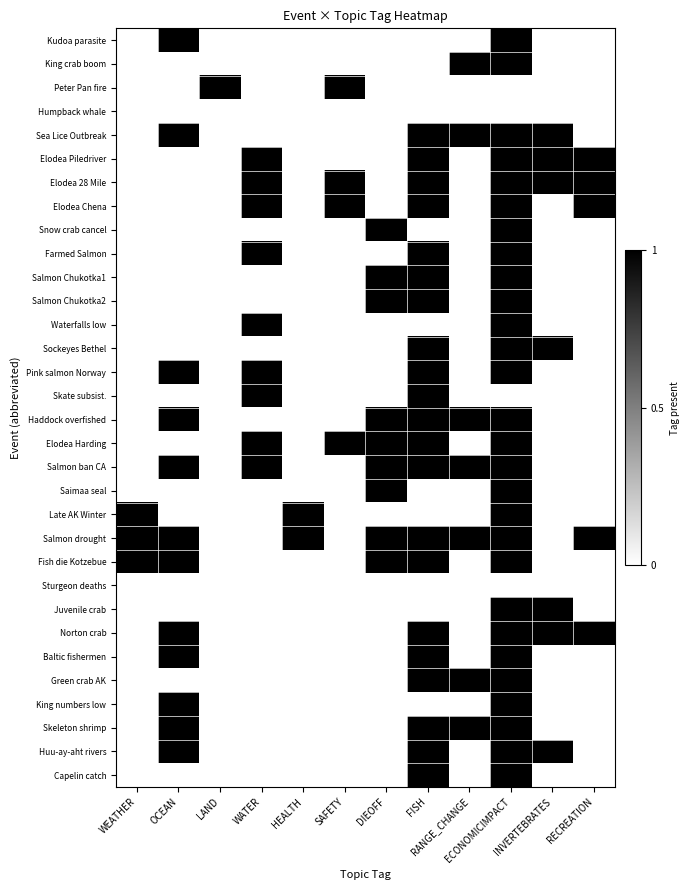

At which category is the sum across all series the highest?

ECONOMICIMPACT